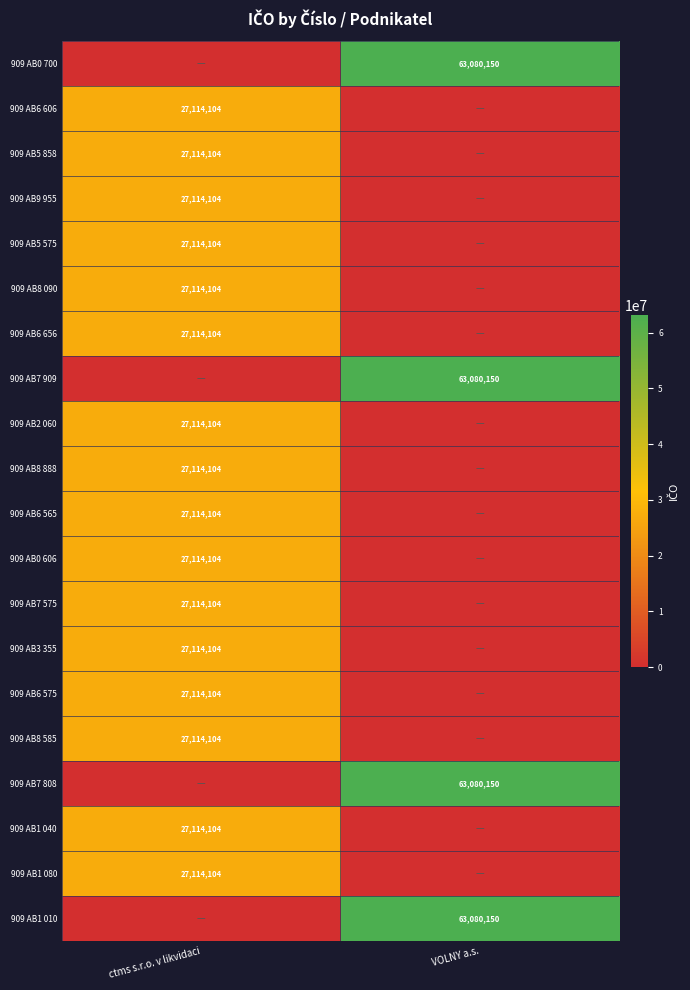

At how many categories does at least one series exceed 42101696?

1